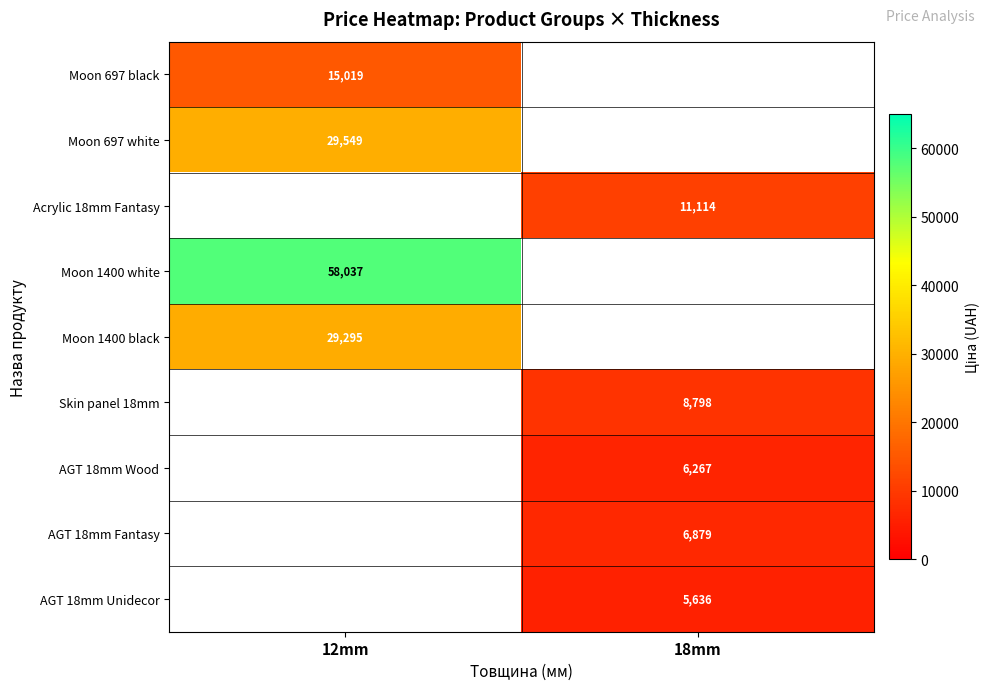

Is it true that Moon 1400 white equals 58037 at 12mm?

True